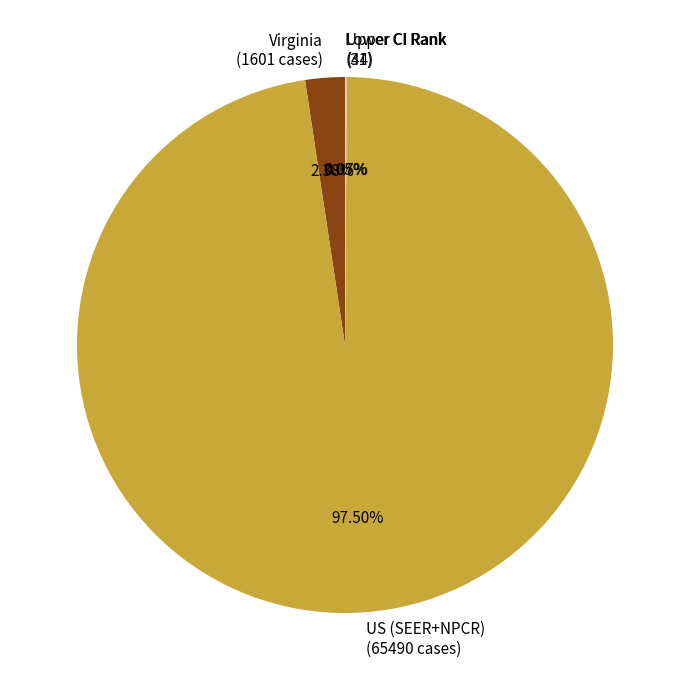

Does Virginia (1601 cases) account for over 50% of the chart?

No